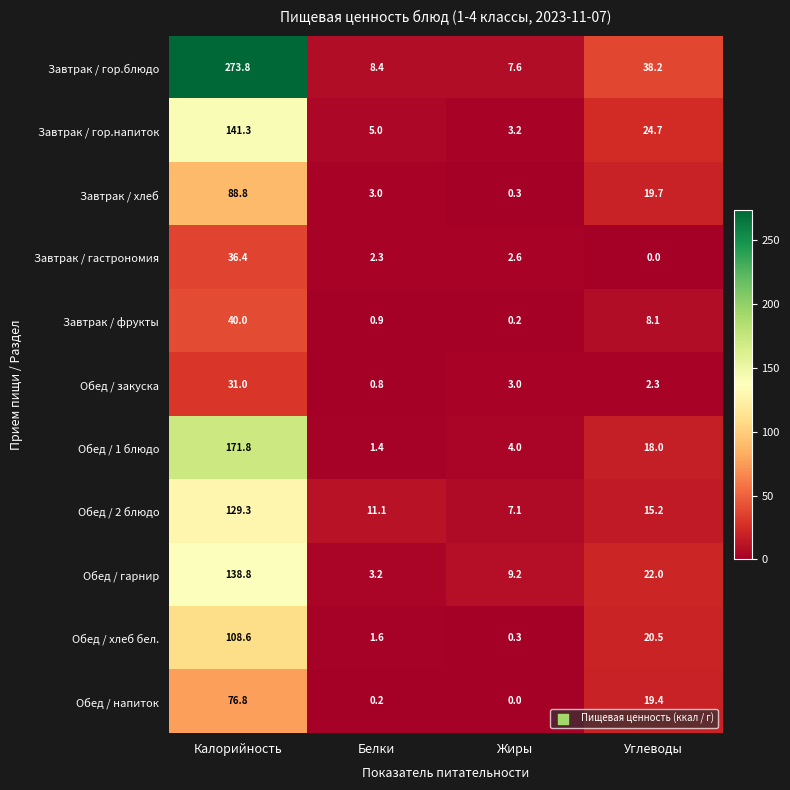

Rank the series by their maximum value, from lowest to highest.

Обед / закуска, Завтрак / гастрономия, Завтрак / фрукты, Обед / напиток, Завтрак / хлеб, Обед / хлеб бел., Обед / 2 блюдо, Обед / гарнир, Завтрак / гор.напиток, Обед / 1 блюдо, Завтрак / гор.блюдо